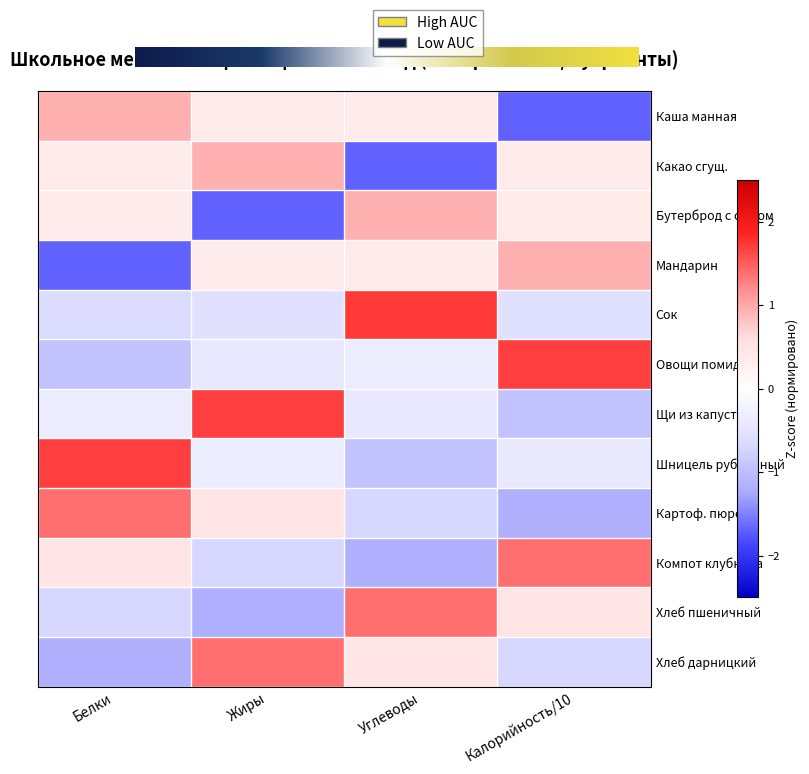

At which category is the sum across all series the highest?

Жиры